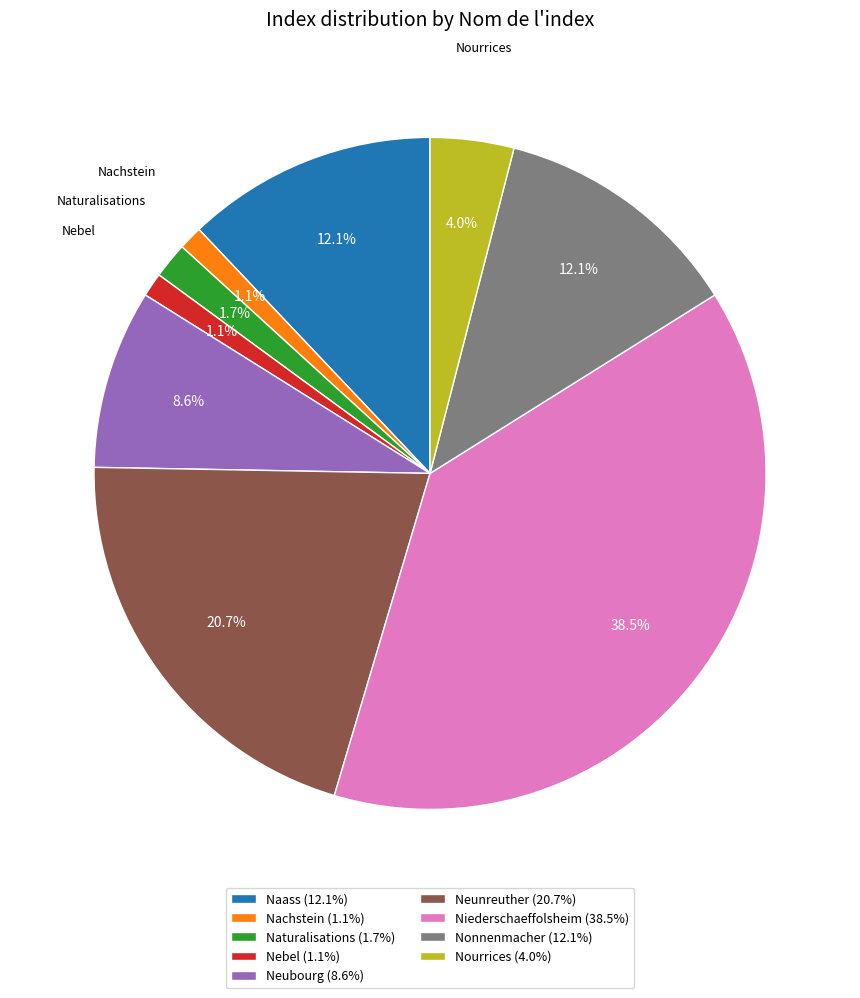

To the nearest percent, what percentage of the pie is Naass?

12%